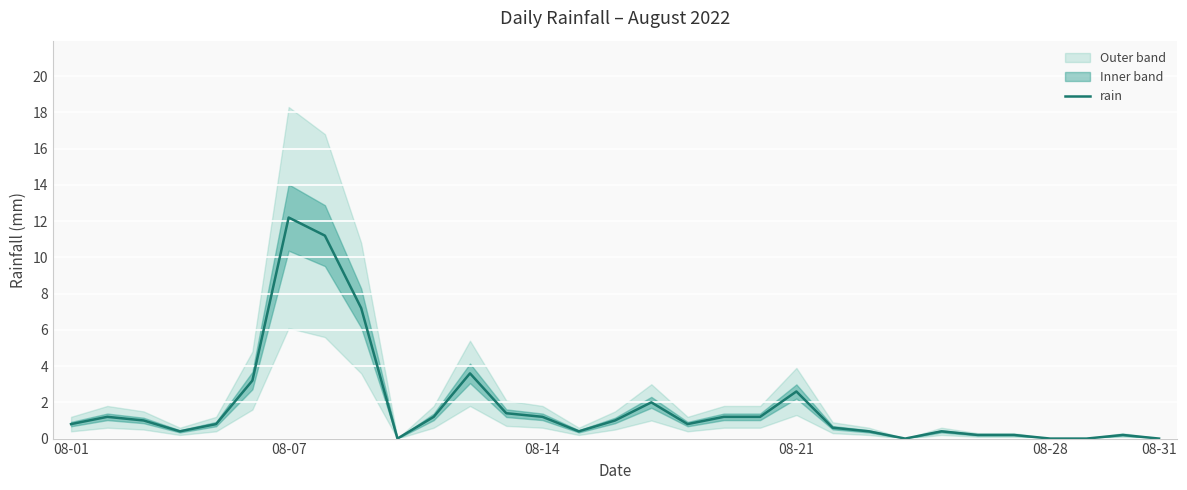

Which category has the highest value in the rain series?

08-07